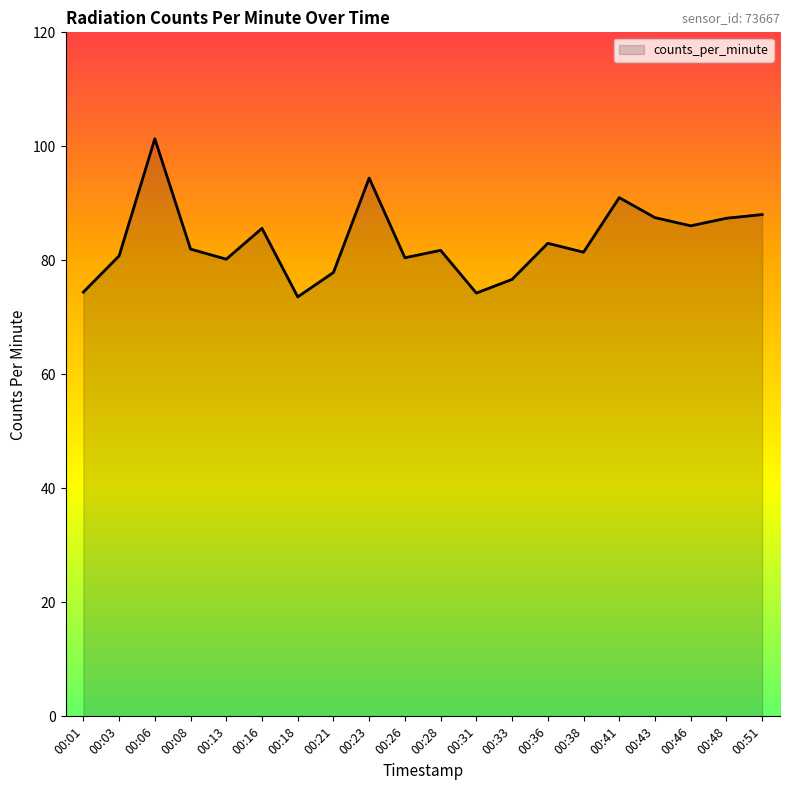

What is the sum of all values?

1667.7